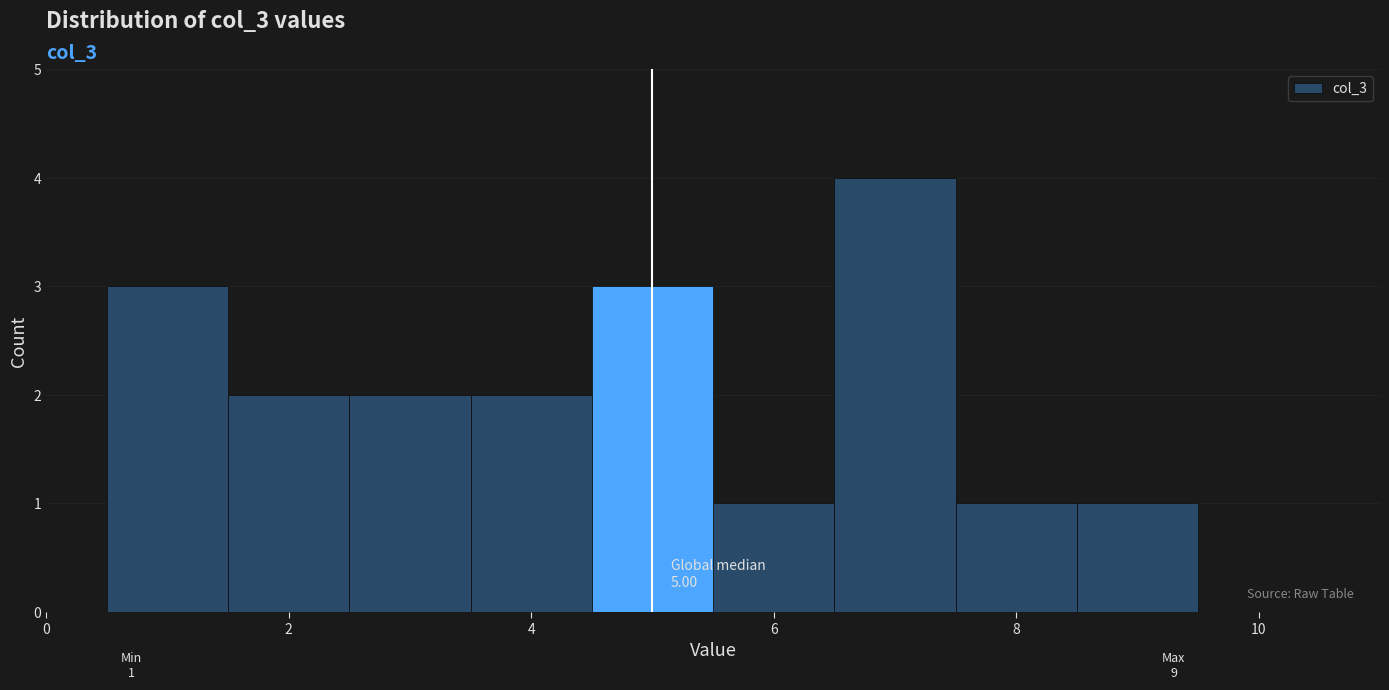

Which range on the x-axis has the tallest bar?

6.5 to 7.5